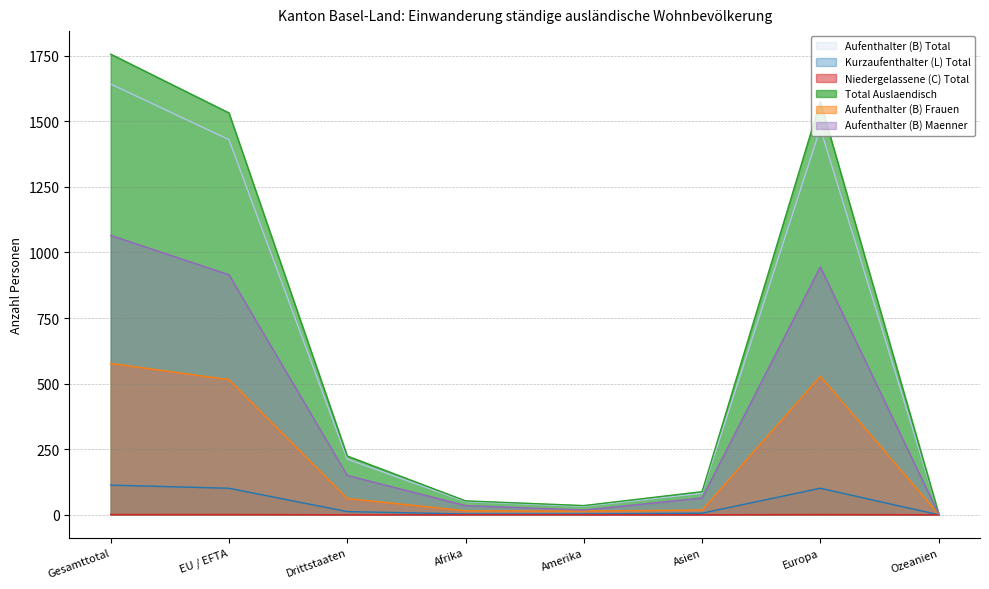

What is the label of the 1st point from the left?

Gesamttotal